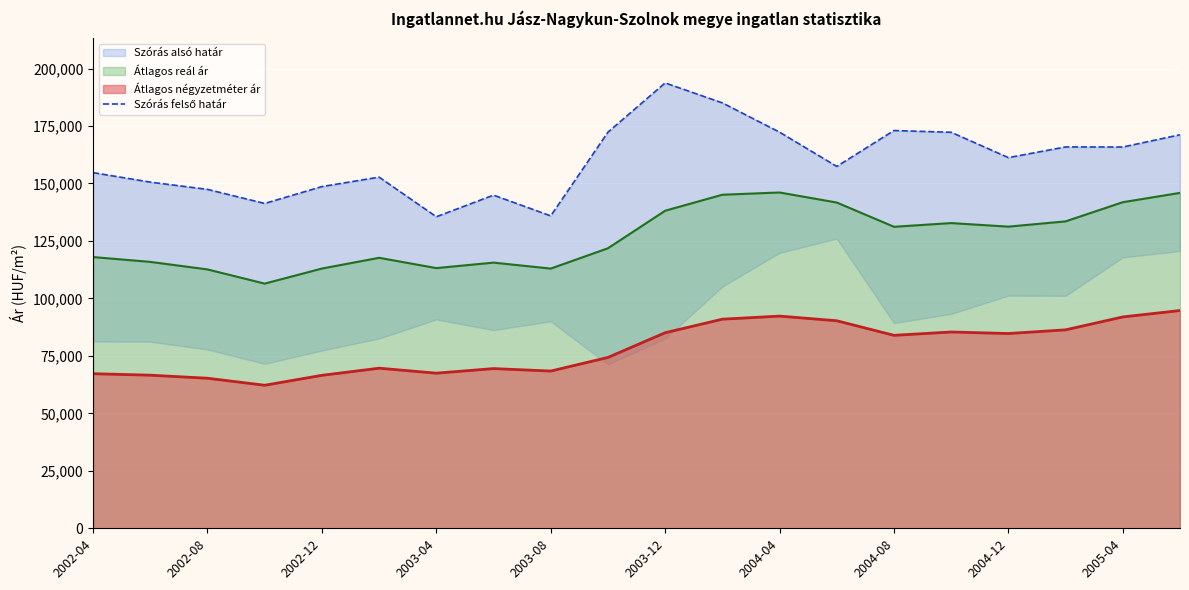

Reading left to right, what are all the values shown in this chart?

154708	150585	147428	141304	148638	152755	135518	144922	135903	172291	193732	185050	172316	157411	173029	172264	161237	165886	165858	171181